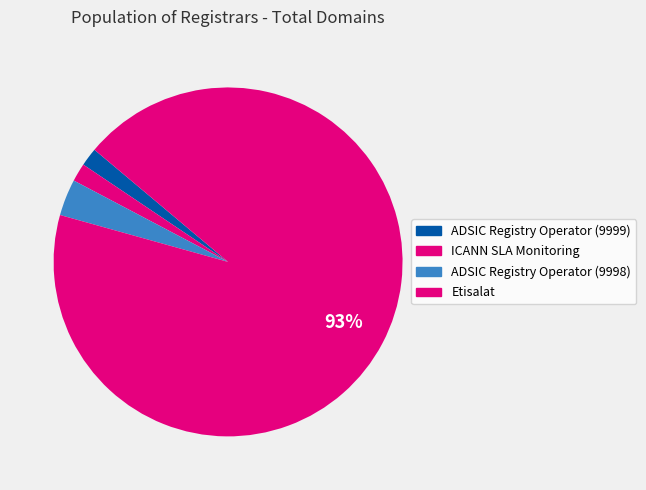

Which slice is the largest?

Etisalat